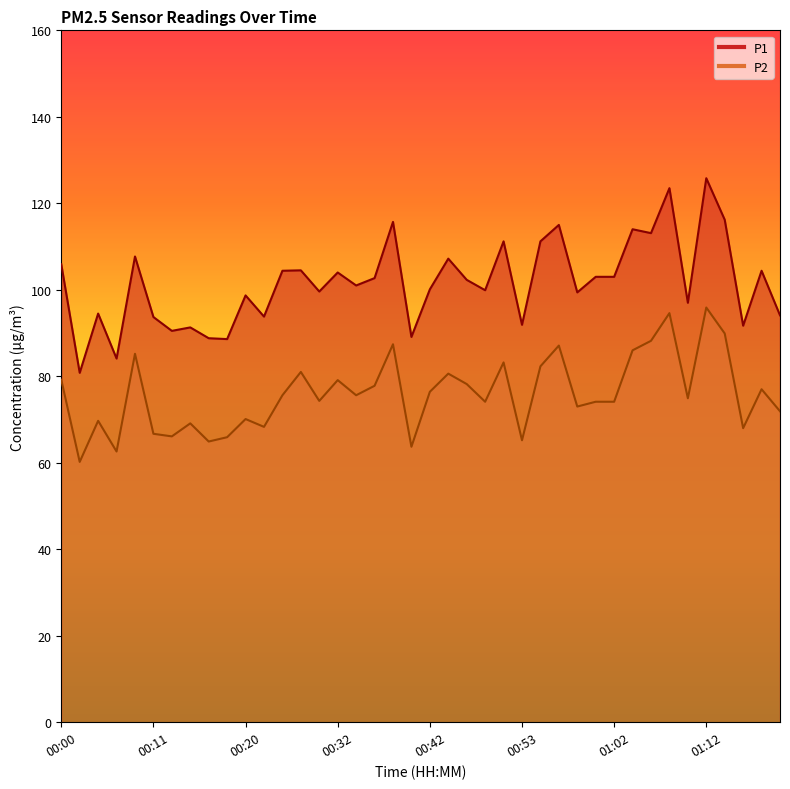

Does the chart display data point markers on the line(s)?

No